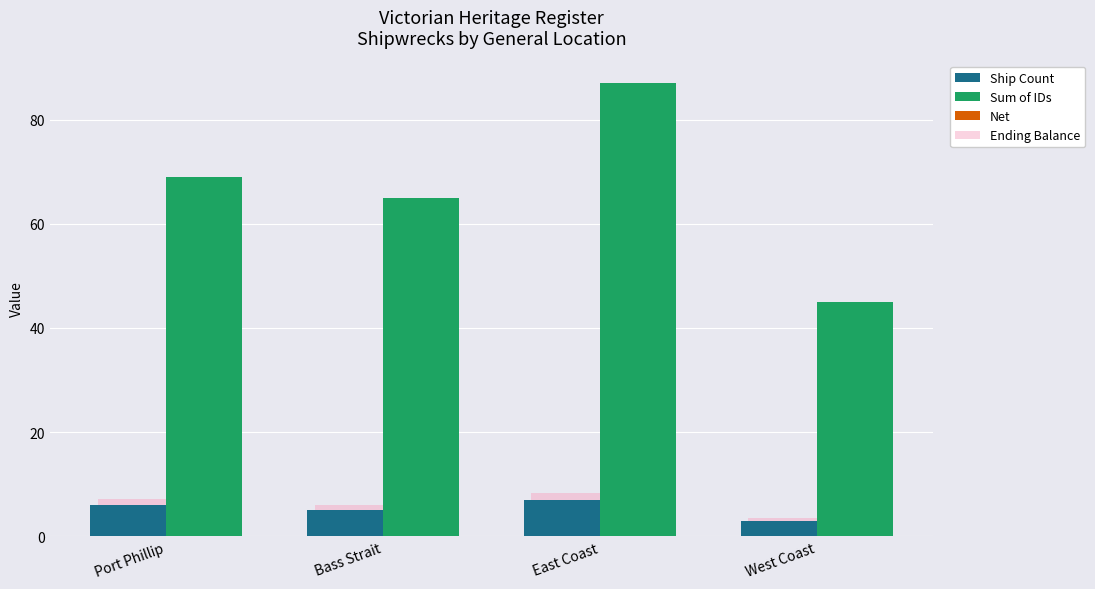

What is the label of the 3rd bar from the right?

Bass Strait